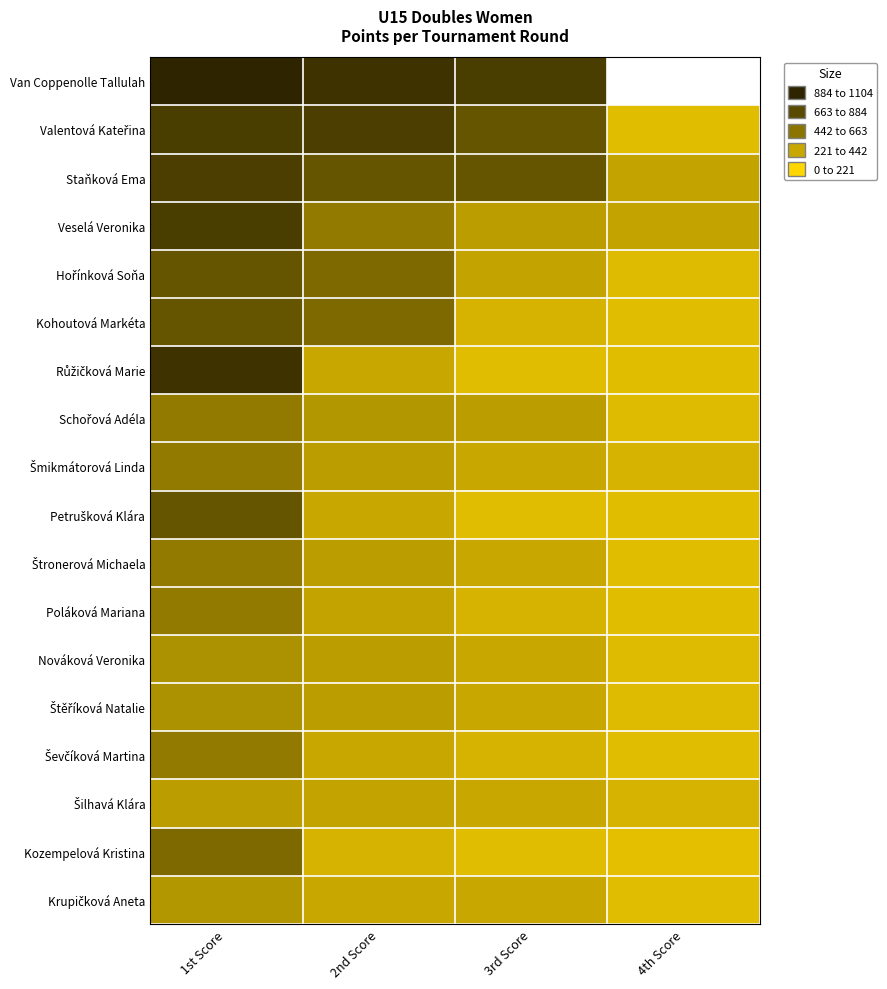

Rank the series at 4th Score from lowest to highest value.

Kozempelová Kristina, Růžičková Marie, Kohoutová Markéta, Hořínková Soňa, Van Coppenolle Tallulah, Valentová Kateřina, Petrušková Klára, Štronerová Michaela, Poláková Mariana, Ševčíková Martina, Krupičková Aneta, Schořová Adéla, Nováková Veronika, Štěříková Natalie, Šmikmátorová Linda, Šilhavá Klára, Staňková Ema, Veselá Veronika